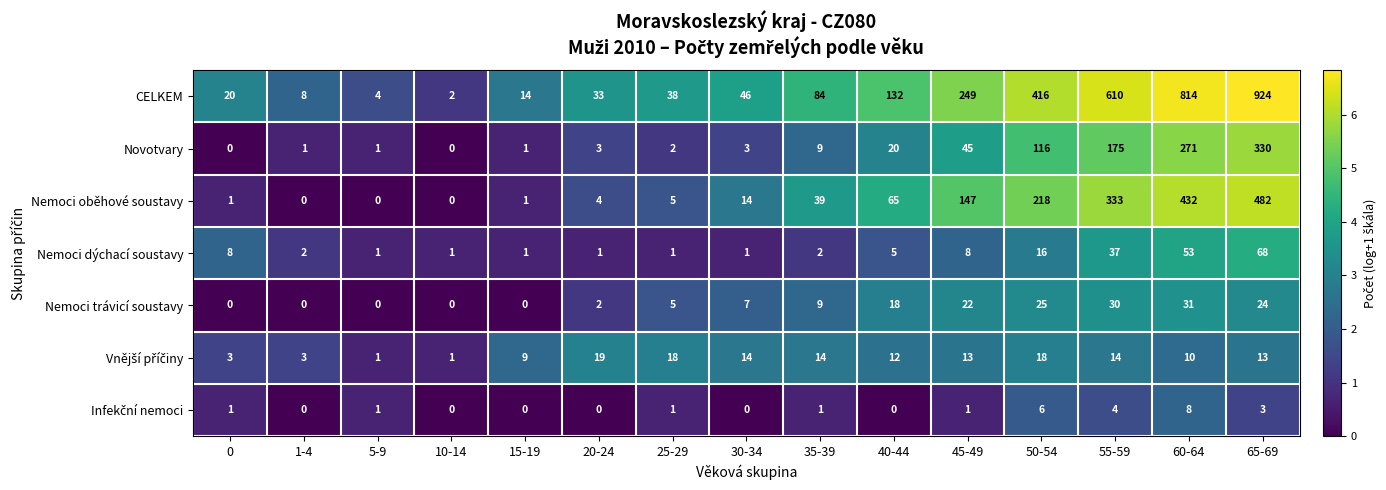

What is the difference between the highest and lowest values at 35-39?

83